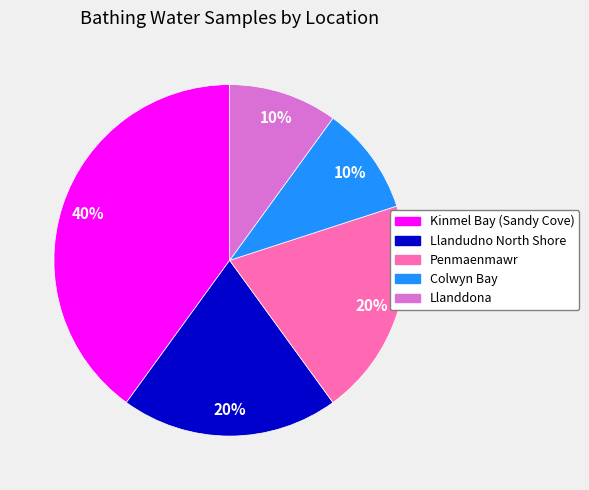

The Llandudno North Shore slice represents 20% of the pie. True or false?

True